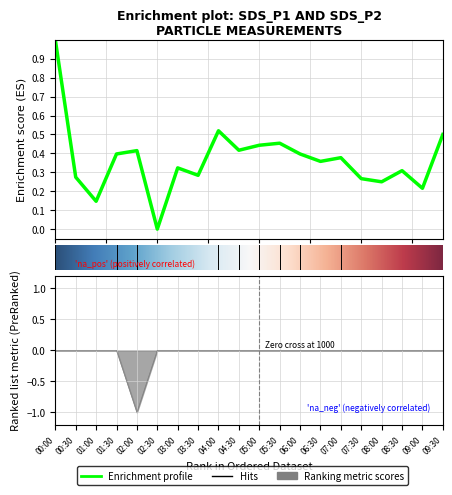

Between 00:30 and 05:00, which is larger?

05:00